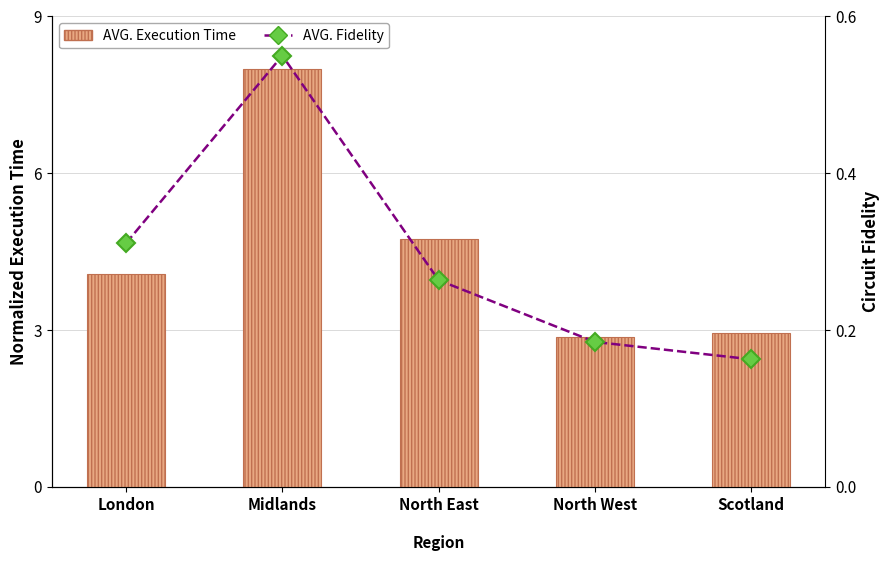

Reading left to right, what are all the values shown in this chart?

AVG. Execution Time: London=4.1	Midlands=8.0	North East=4.7	North West=2.9	Scotland=2.9
AVG. Fidelity: London=0.3	Midlands=0.6	North East=0.3	North West=0.2	Scotland=0.2